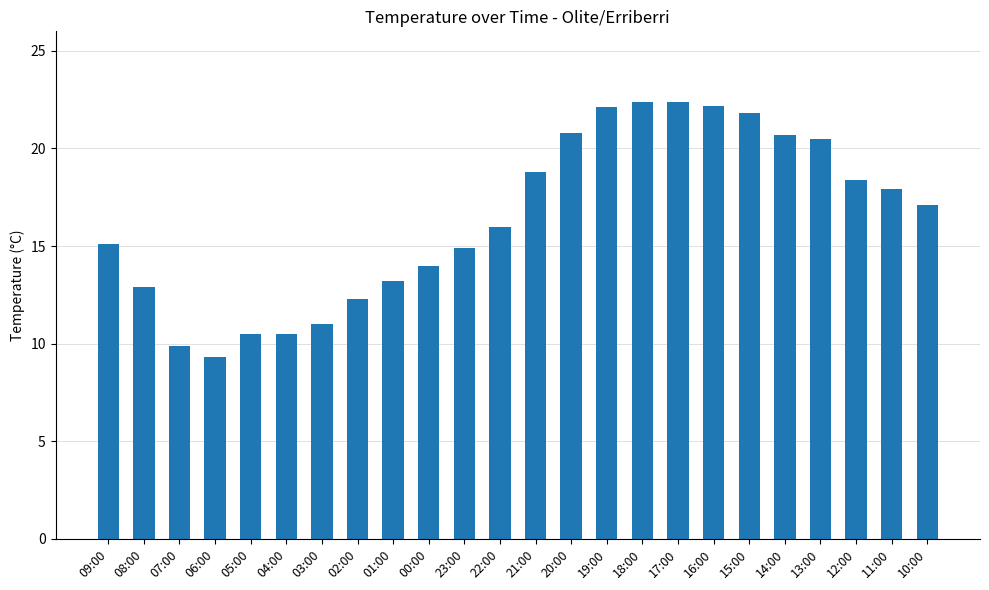

Read the value at 08:00.

12.9